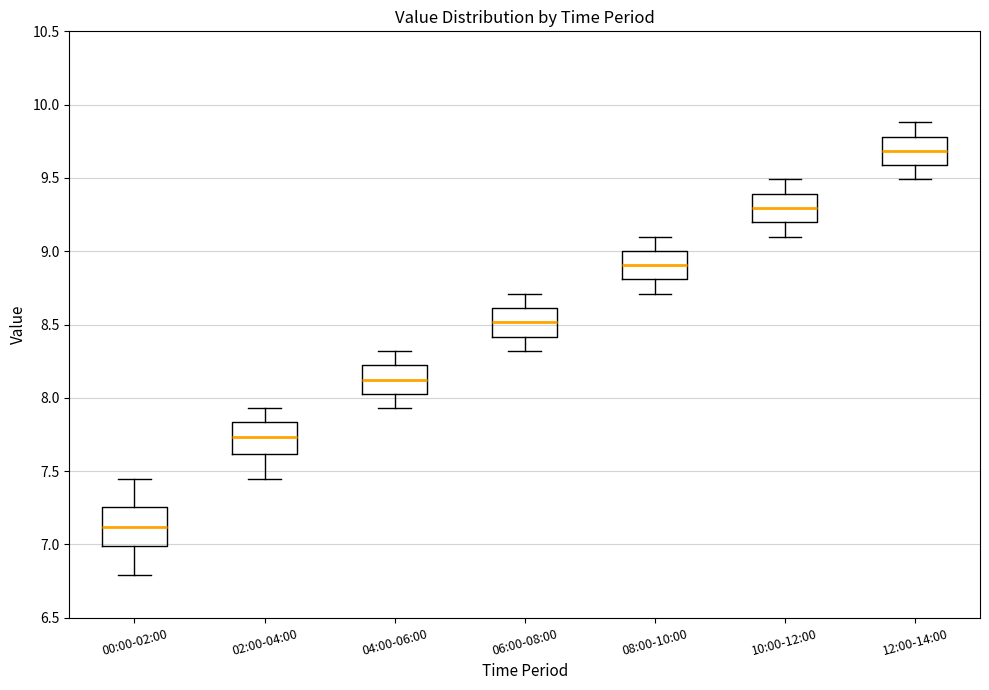

Where does the lower whisker of the box for 00:00-02:00 end on the y-axis? The values are not printed on the chart, so give them approximately, as read against the axis.

6.80